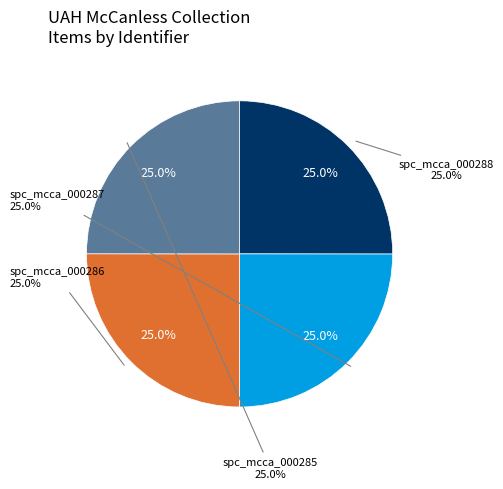

Rank the categories by value from lowest to highest.

spc_mcca_000285, spc_mcca_000286, spc_mcca_000287, spc_mcca_000288